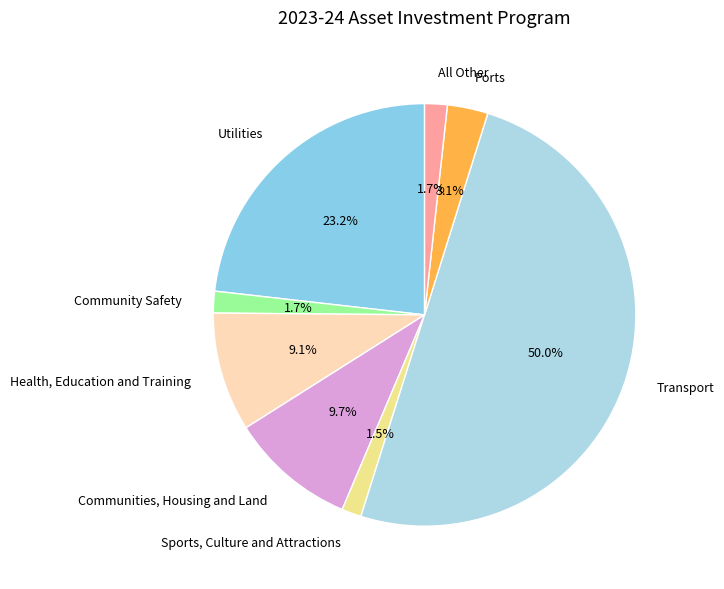

Which slice represents more than half of the pie?

Transport